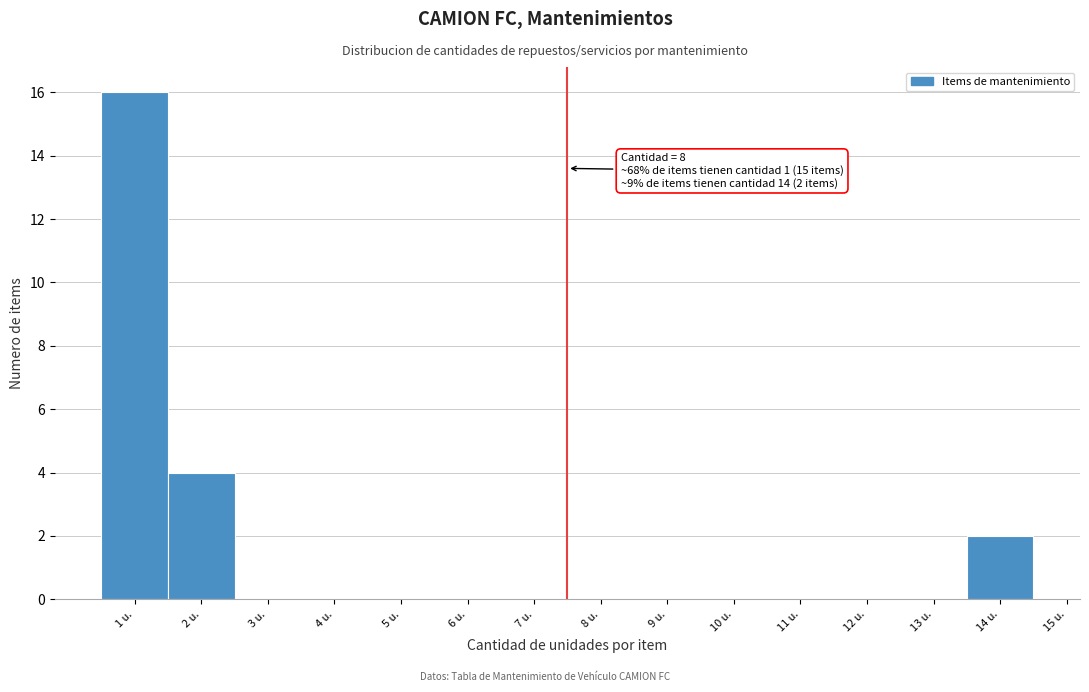

Reading left to right, what are all the values shown in this chart?

1 u.=16	2 u.=4	3 u.=0	4 u.=0	5 u.=0	6 u.=0	7 u.=0	8 u.=0	9 u.=0	10 u.=0	11 u.=0	12 u.=0	13 u.=0	14 u.=2